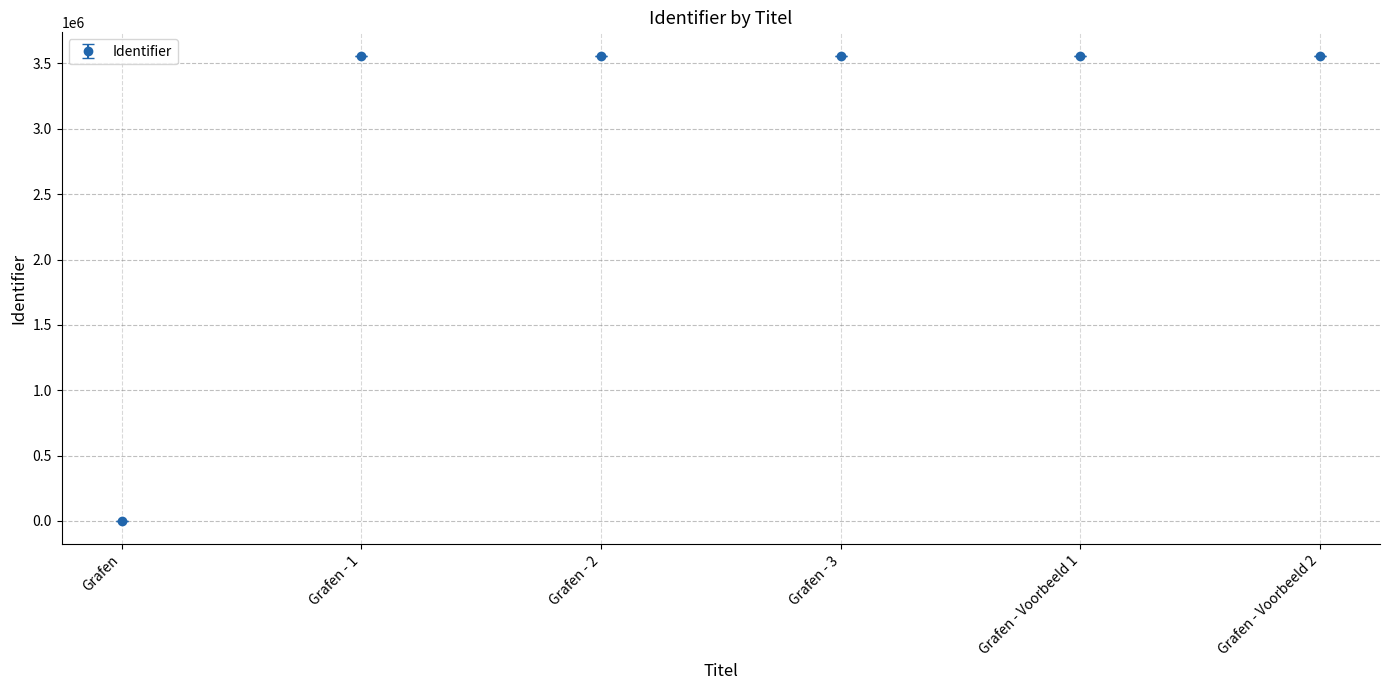

How many data points are less than 3559437?

3